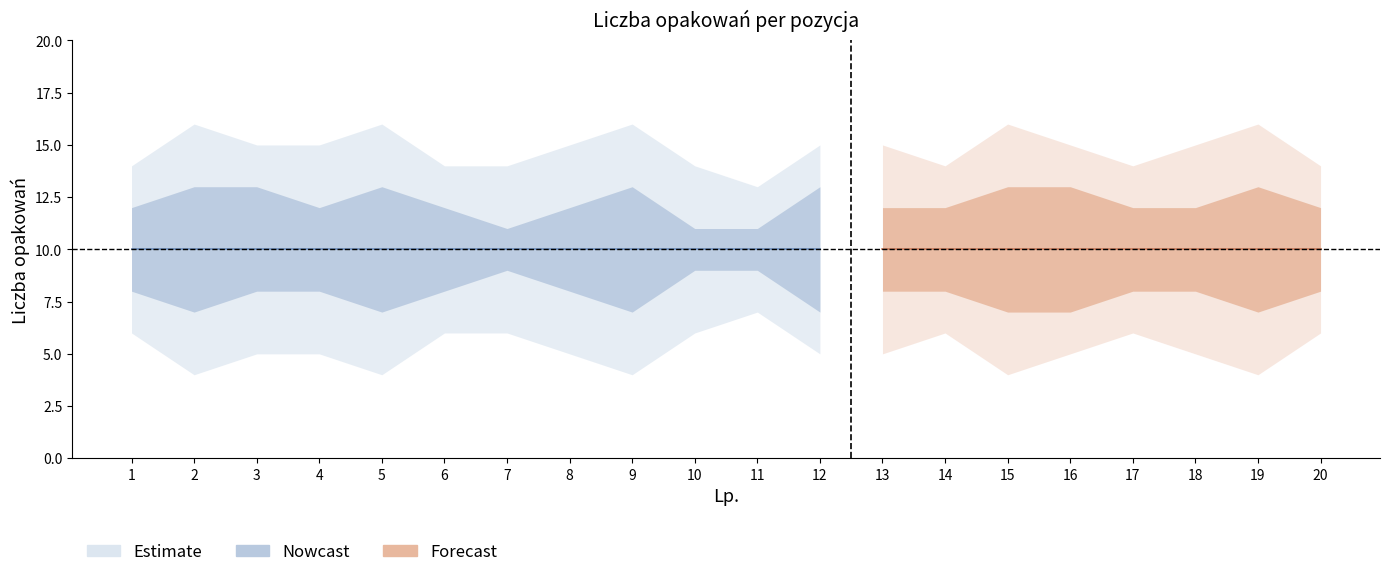

At how many categories does at least one series exceed 5?

20